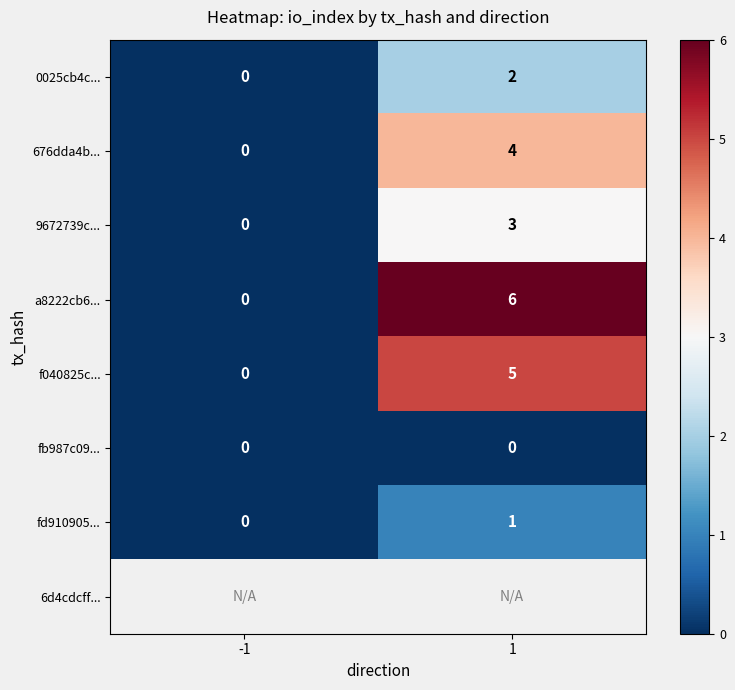

What is the greatest value displayed?

6.0